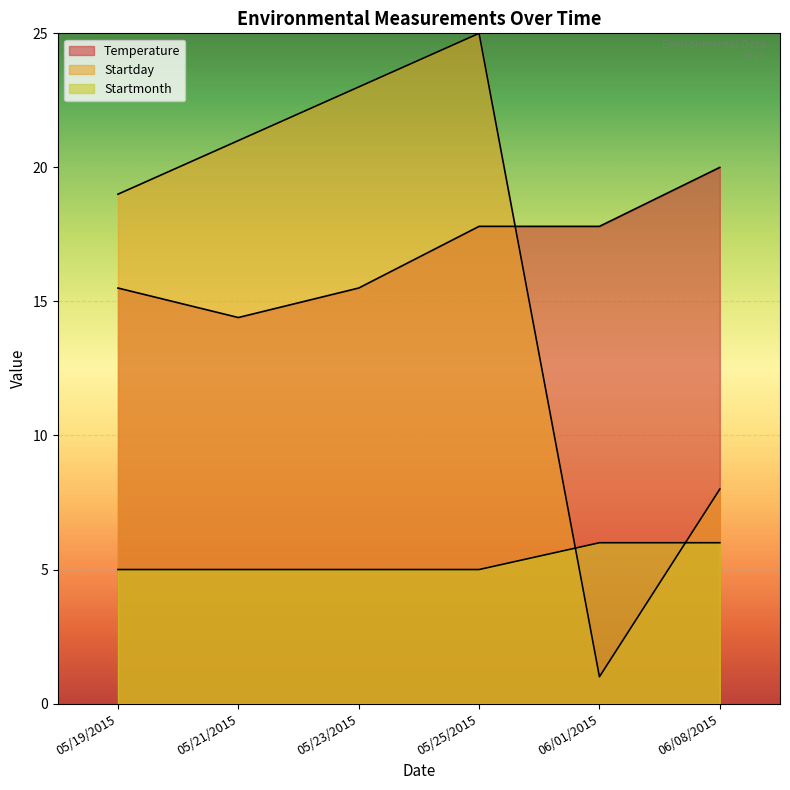

True or false: Temperature has a value of 24.8 at 05/25/2015.

False